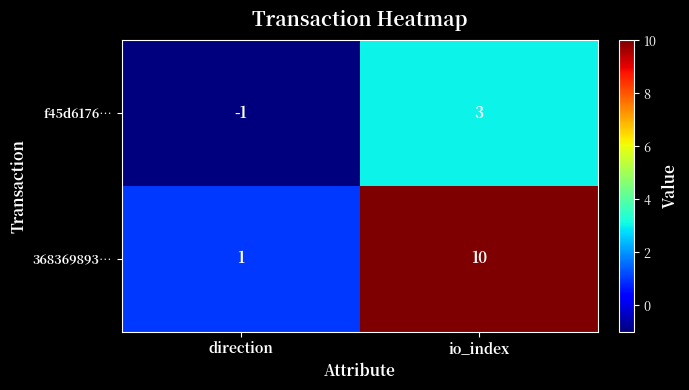

Reading right to left, list all the values displayed in this chart.

f45d6176…: 3	-1
368369893…: 10	1